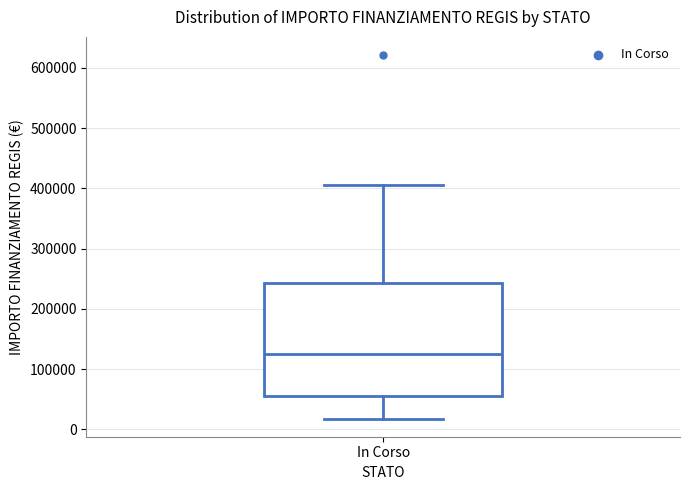

Transcribe this box plot: give where the median line is, the range the box spans, and where the two whiskers end, as read against the y-axis. The values are not printed on the chart, so give them approximately, as read against the axis.

median 120000, box 60000 to 240000, whiskers 20000 to 410000